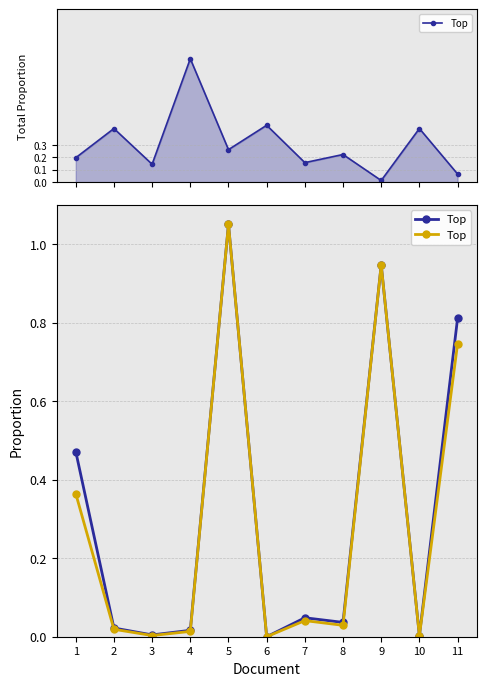

How many categories are shown in the chart?

11